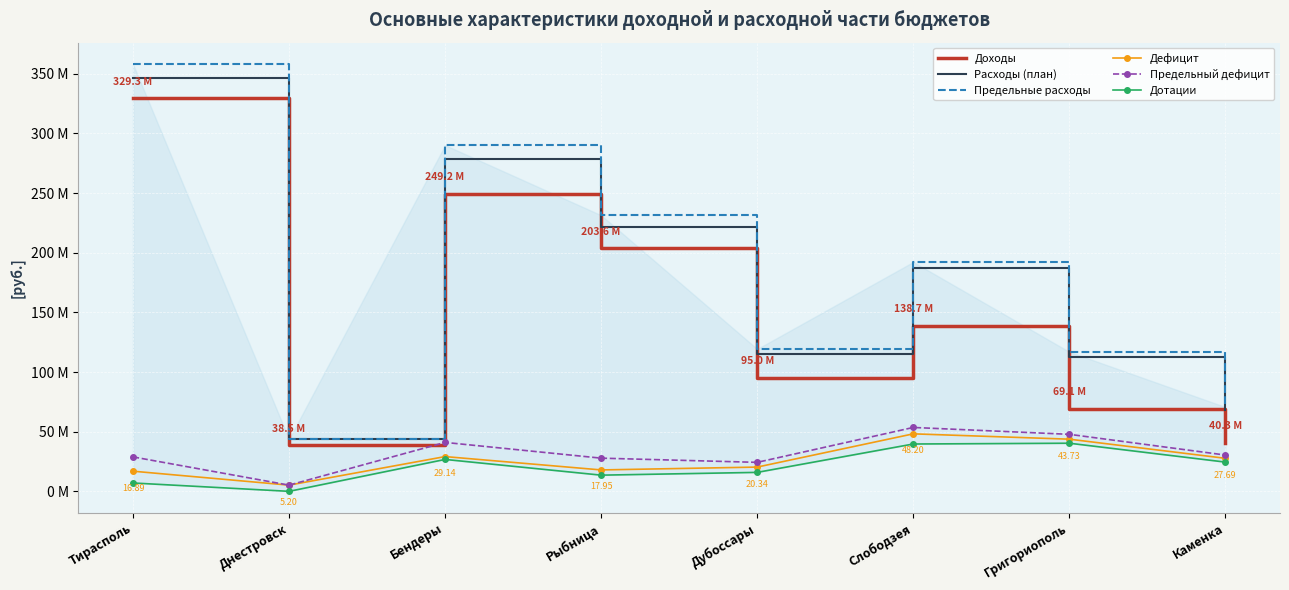

What is the label of the 2nd point from the left?

Днестровск